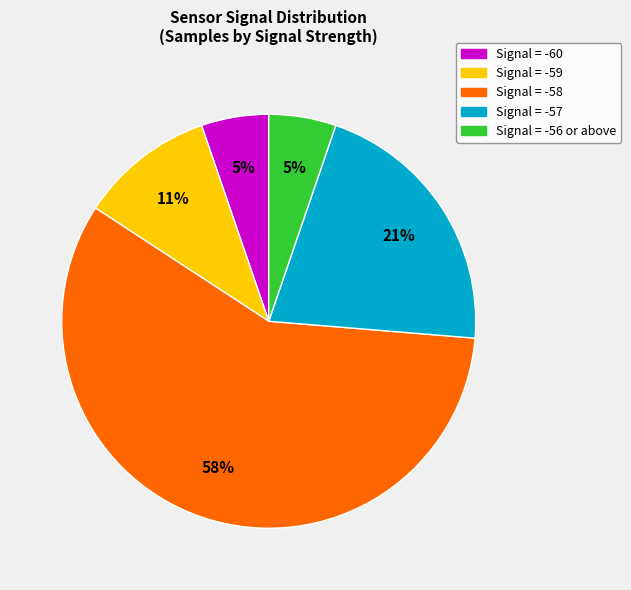

How many segments does this pie chart have?

5